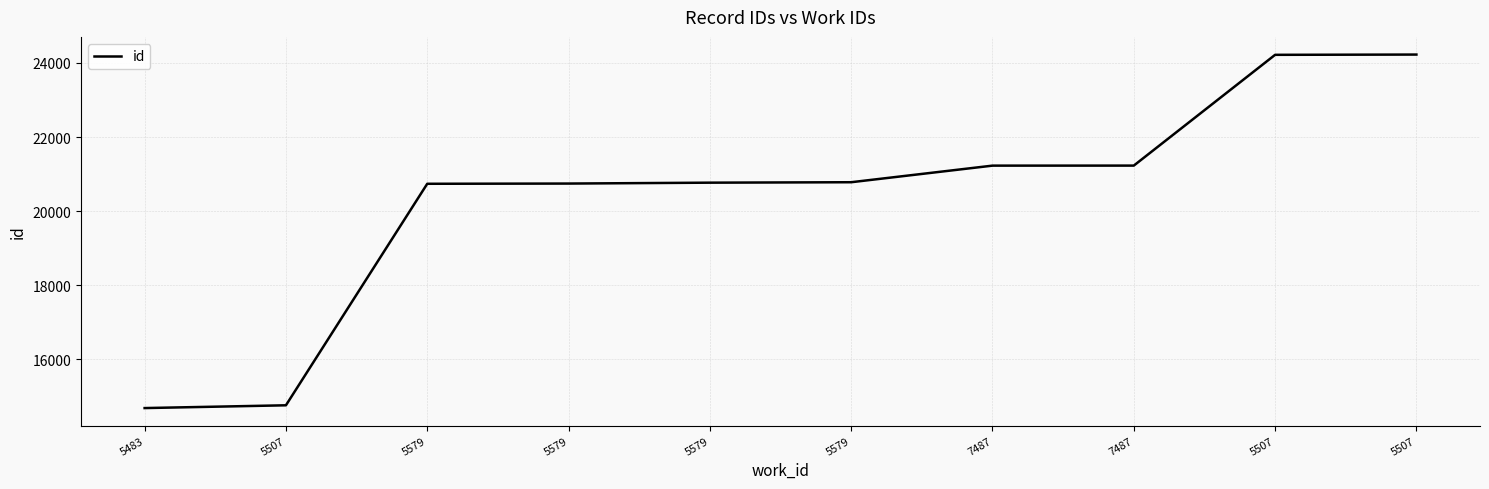

Does the chart have visible grid lines?

Yes